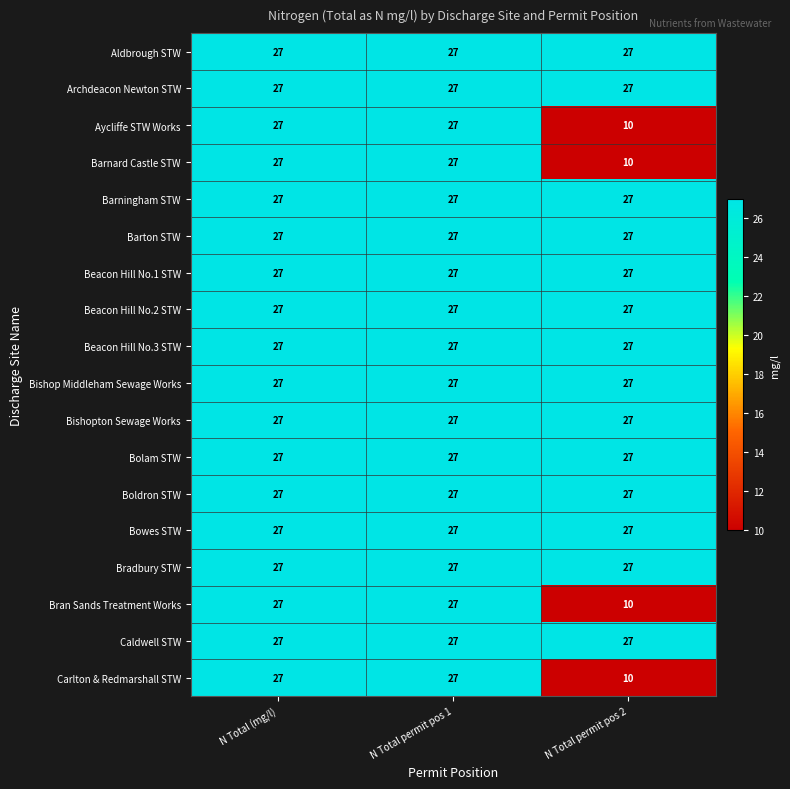

What is the sum of the Bowes STW values at N Total (mg/l) and N Total permit pos 2?

54